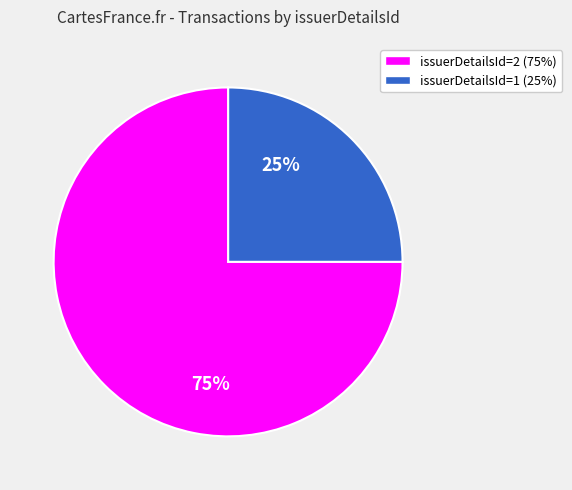

The issuerDetailsId=1 (25%) slice represents 75% of the pie. True or false?

True